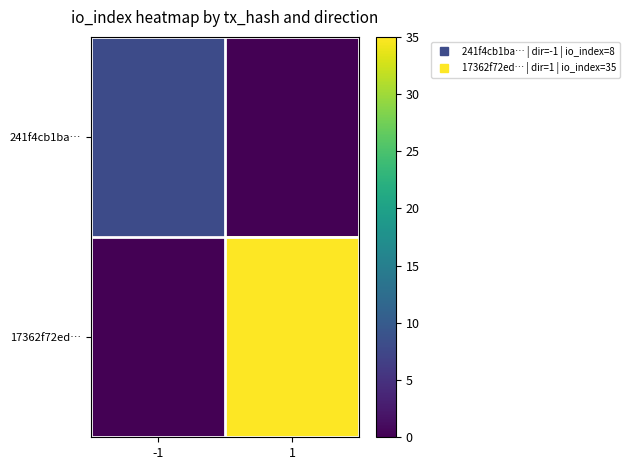

At how many categories does at least one series exceed 24?

1